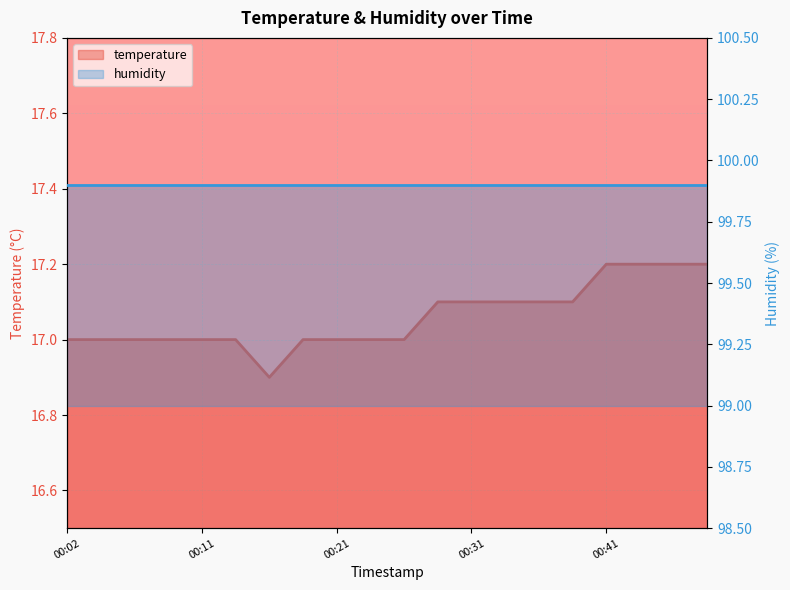

At which label is the value closest to 17?

00:02